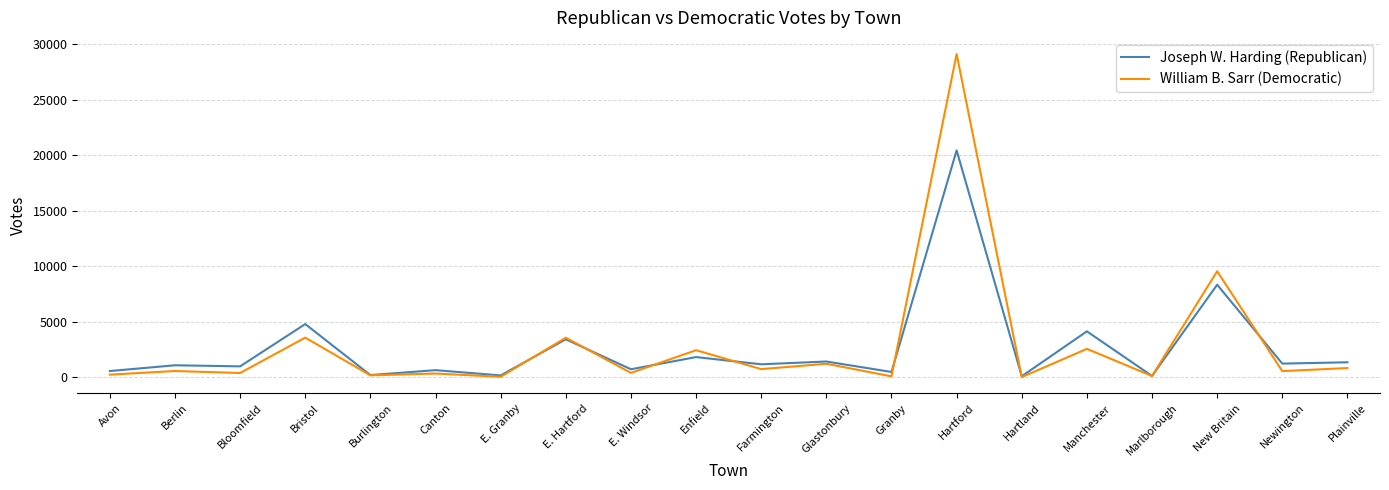

At which label is Joseph W. Harding (Republican) closest to 10271?

New Britain